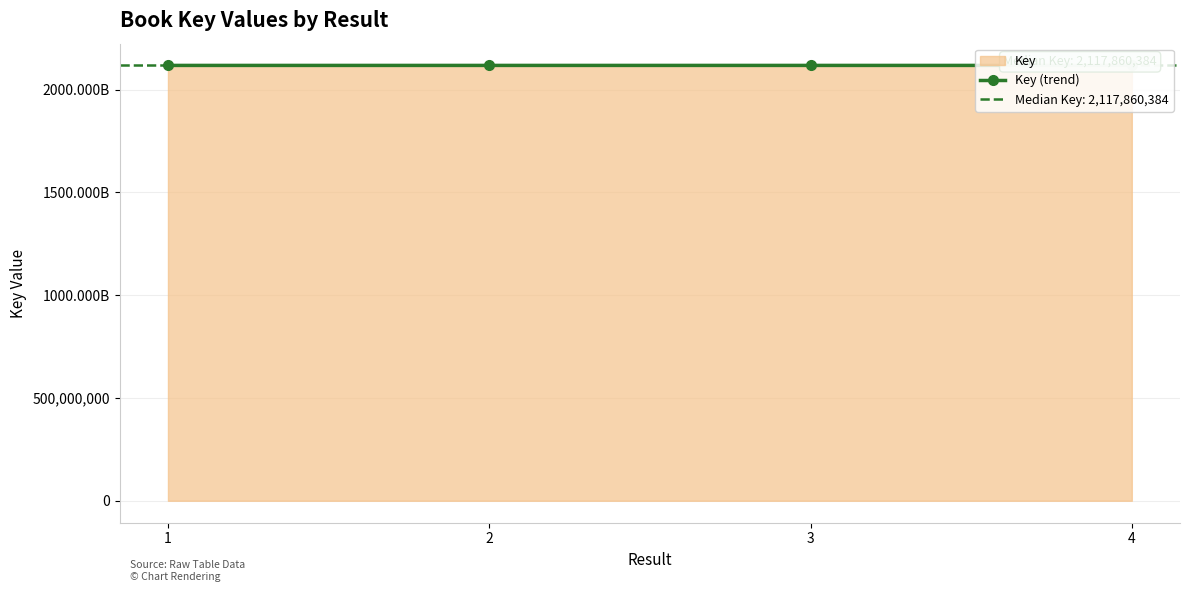

What is the greatest value displayed?

2117873758